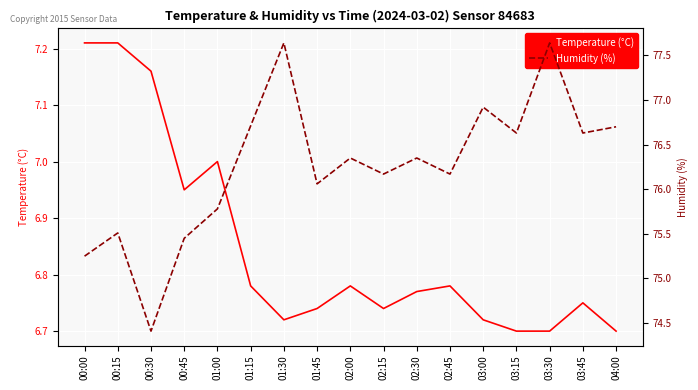

Reading left to right, transcribe all the data shown in this chart.

Temperature (°C): 00:00=7.2	00:15=7.2	00:30=7.2	00:45=7.0	01:00=7.0	01:15=6.8	01:30=6.7	01:45=6.7	02:00=6.8	02:15=6.7	02:30=6.8	02:45=6.8	03:00=6.7	03:15=6.7	03:30=6.7	03:45=6.8	04:00=6.7
Humidity (%): 00:00=75.2	00:15=75.5	00:30=74.4	00:45=75.5	01:00=75.8	01:15=76.7	01:30=77.6	01:45=76.1	02:00=76.3	02:15=76.2	02:30=76.3	02:45=76.2	03:00=76.9	03:15=76.6	03:30=77.6	03:45=76.6	04:00=76.7